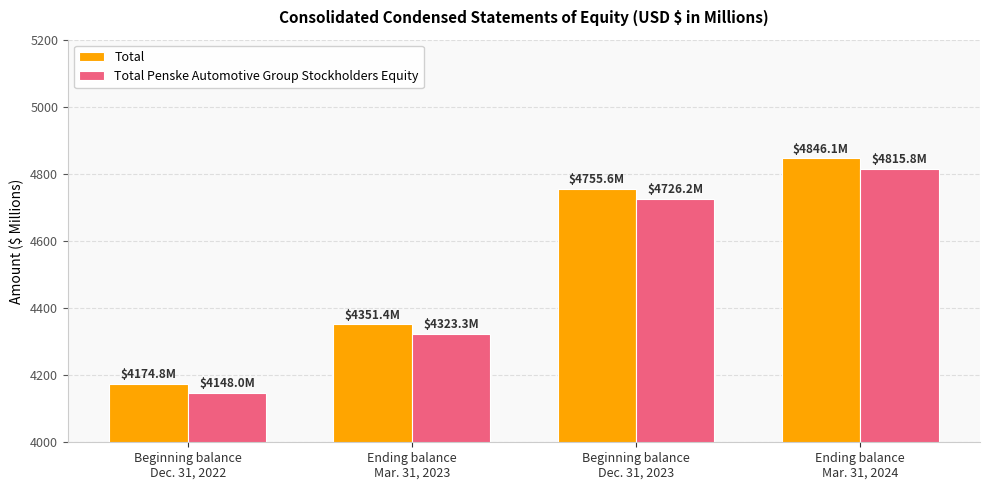

Read the Total value at Ending balance
Mar. 31, 2024.

4846.1